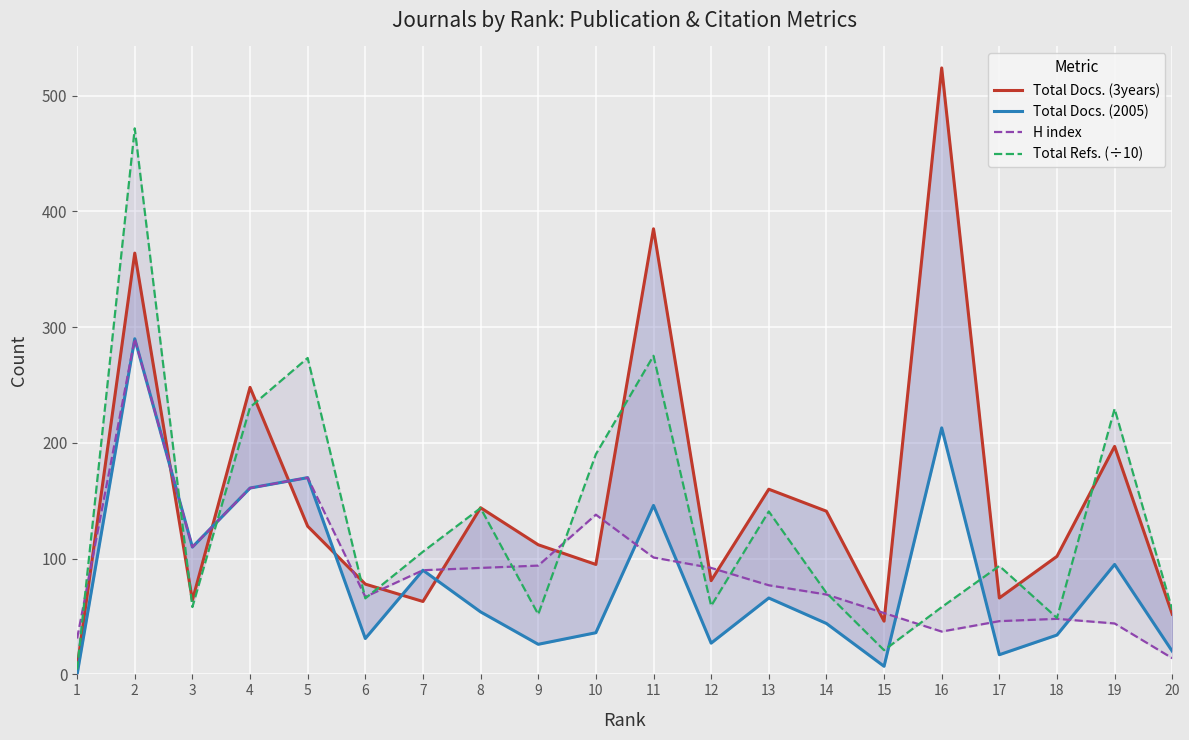

At which category does the chart reach its peak across all series?

16